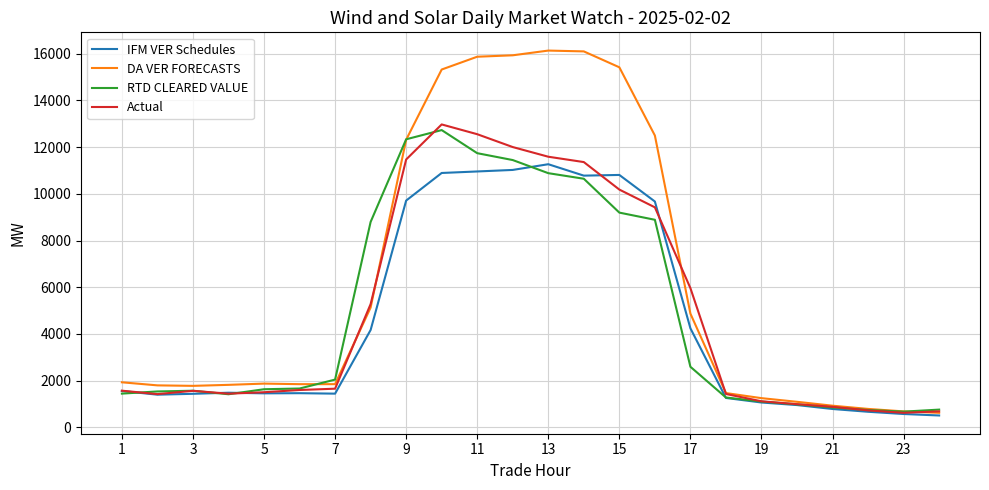

Which series has the largest total across all categories?

DA VER FORECASTS